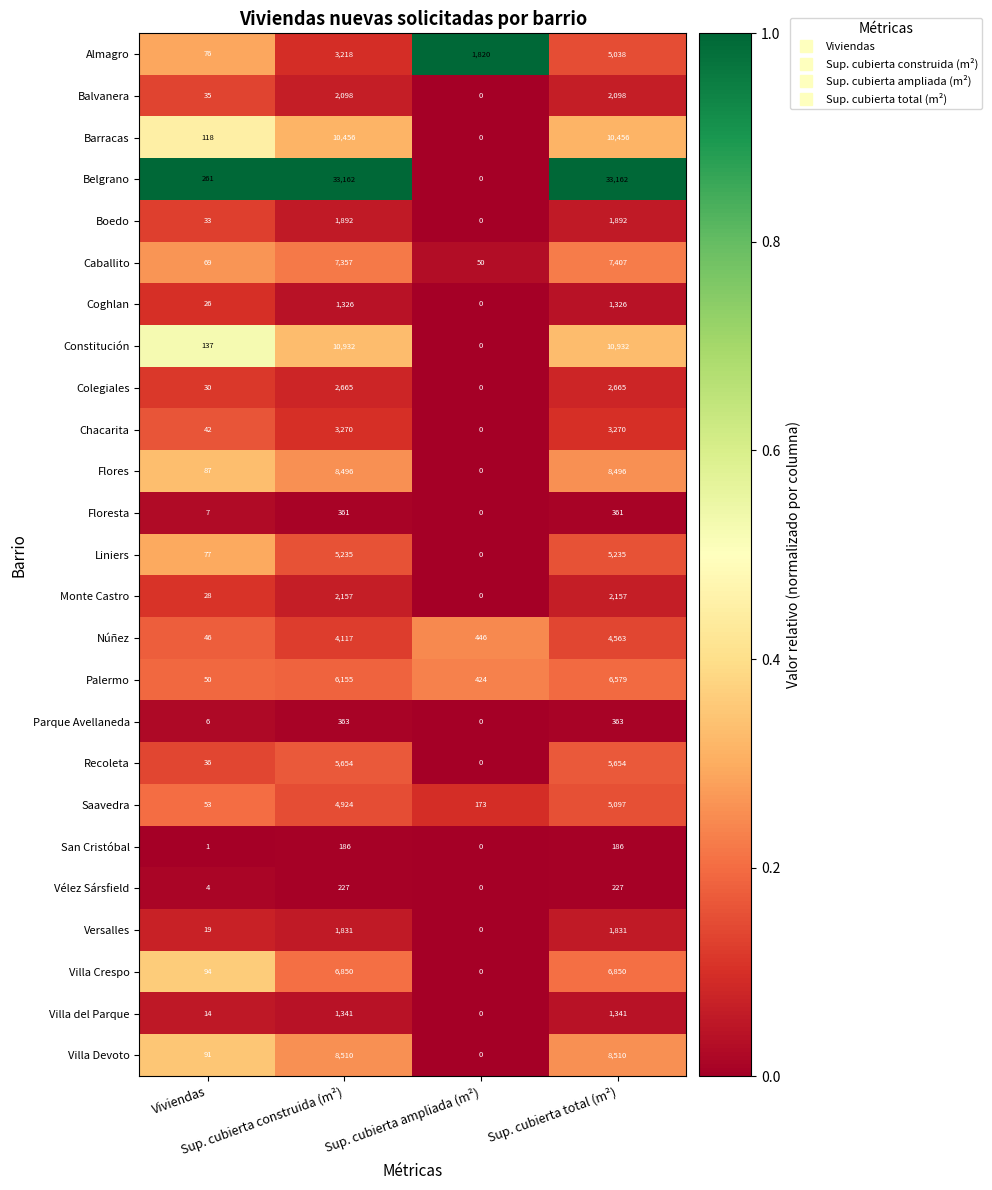

Which series has the largest range (max minus min)?

Belgrano